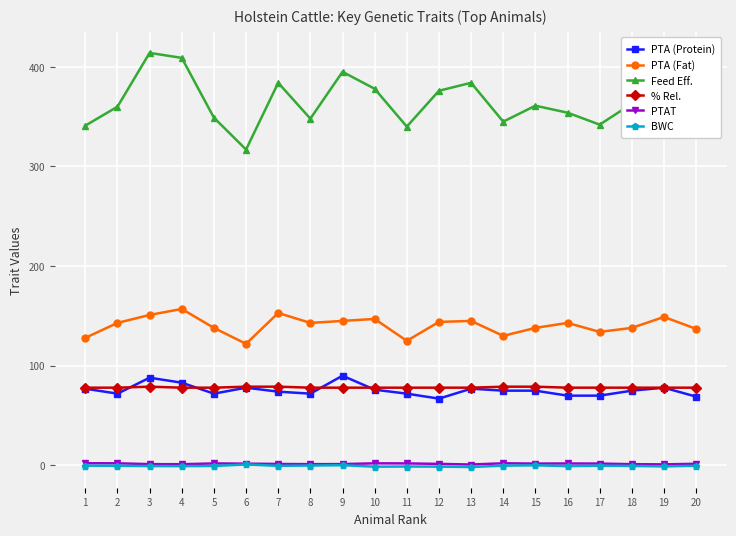

Is it true that PTA (Fat) equals 86.3 at 18?

False